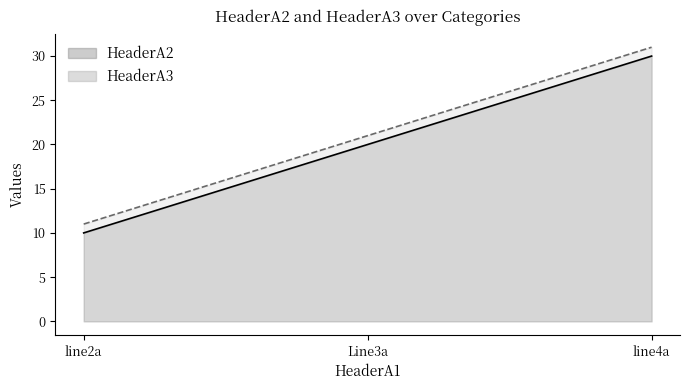

The HeaderA2 series shows 30 at line4a. True or false?

True